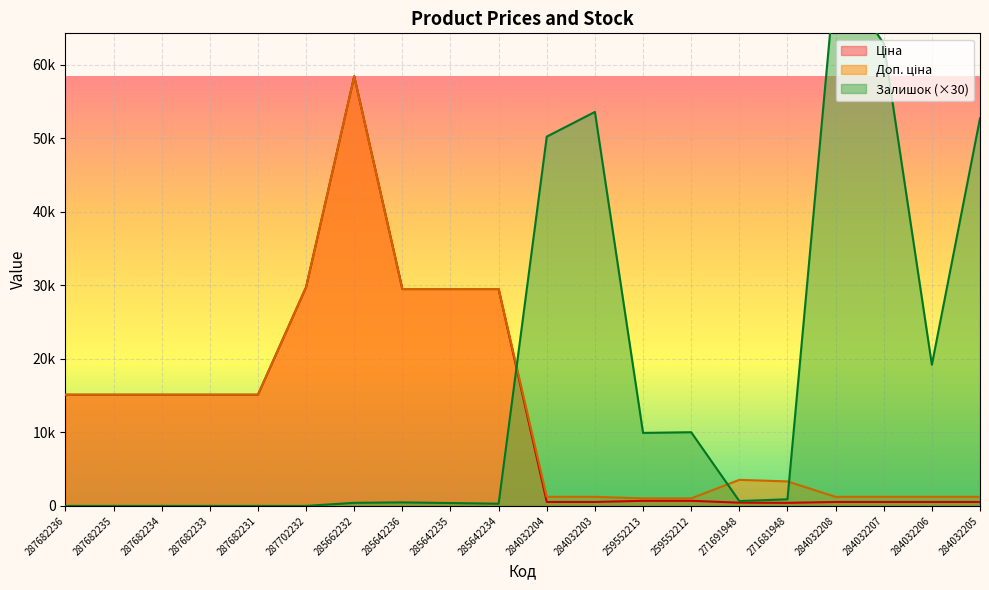

How many times do Доп. ціна and Залишок cross each other?

3